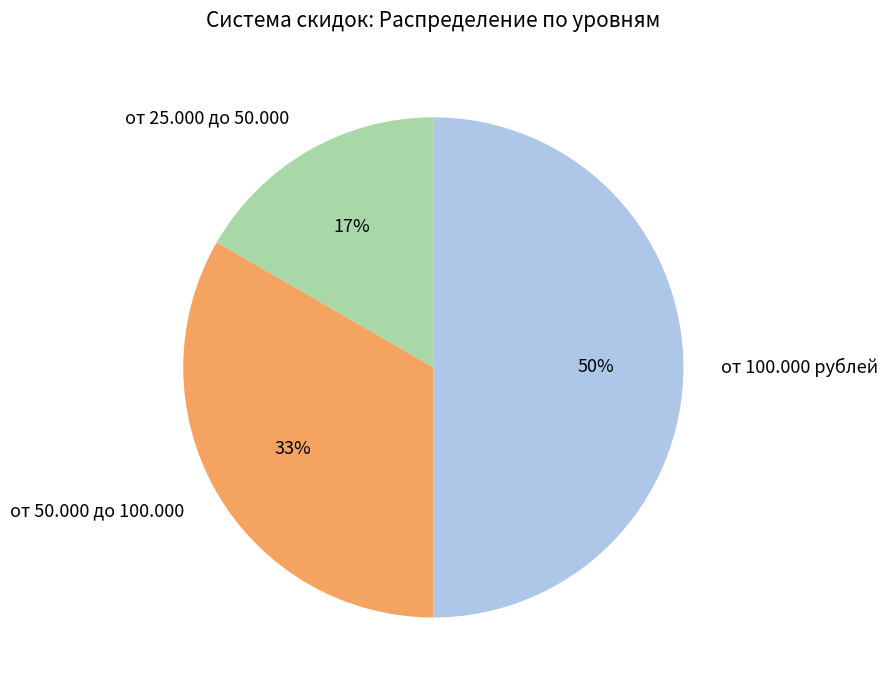

Count the number of slices in the pie.

3